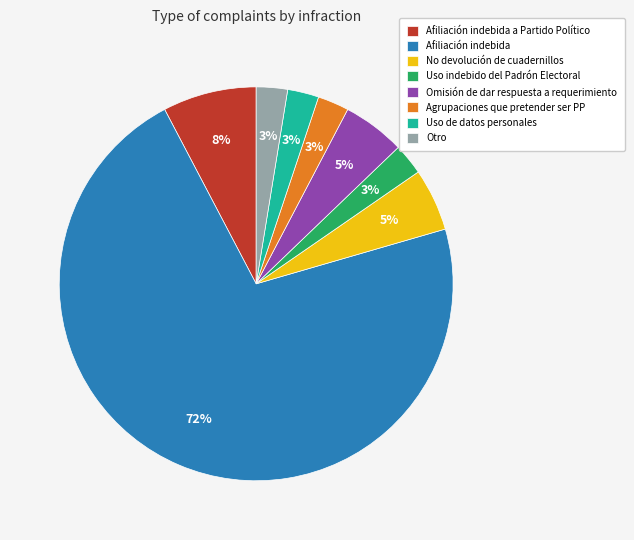

What is the largest slice in the pie chart?

Afiliación indebida